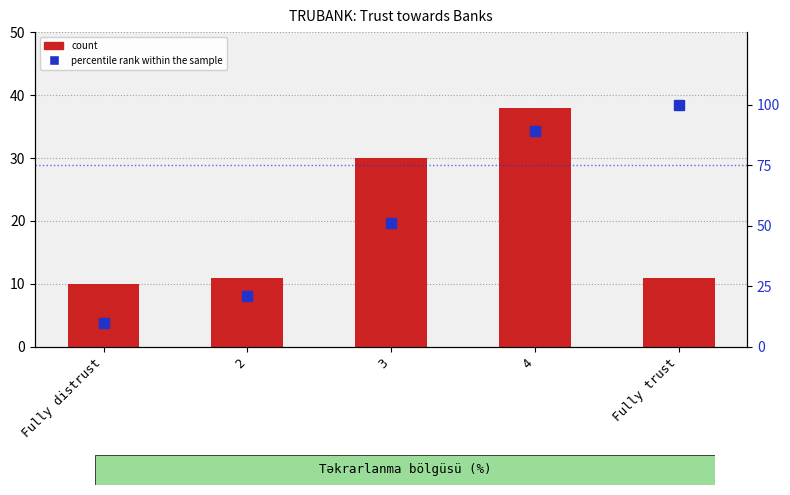

How many groups of bars are there?

5